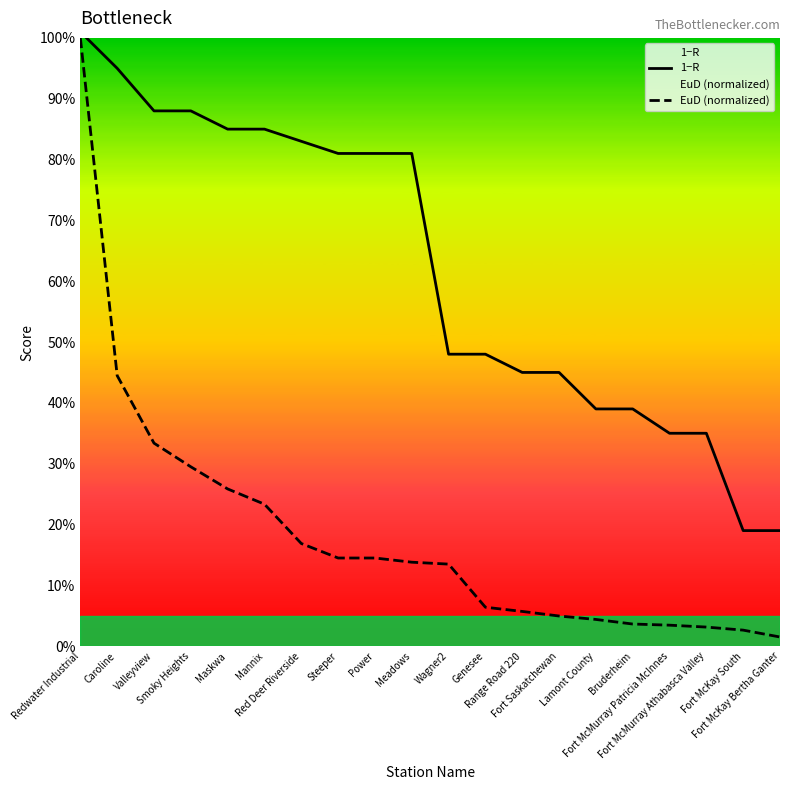

Which series has the largest total across all categories?

1−R